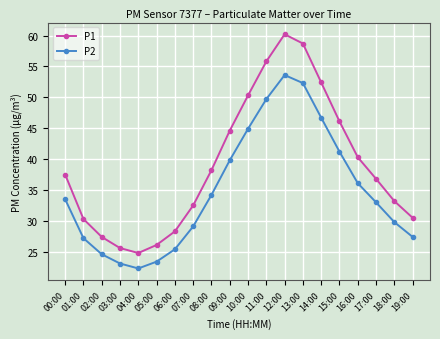

What is the difference between the highest and lowest values at 17:00?

3.8